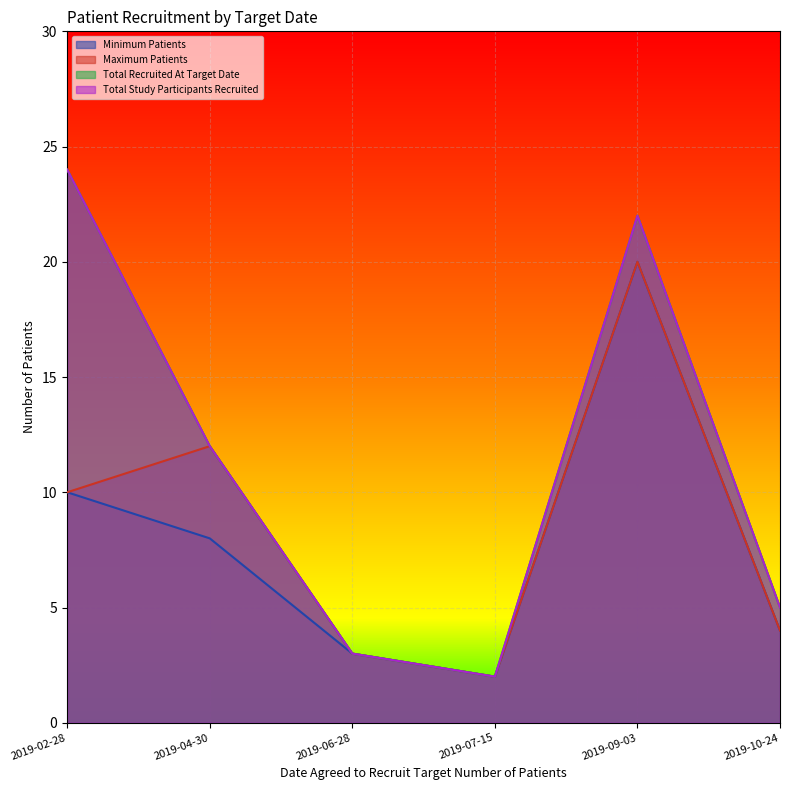

At which category is the sum across all series the highest?

2019-09-03